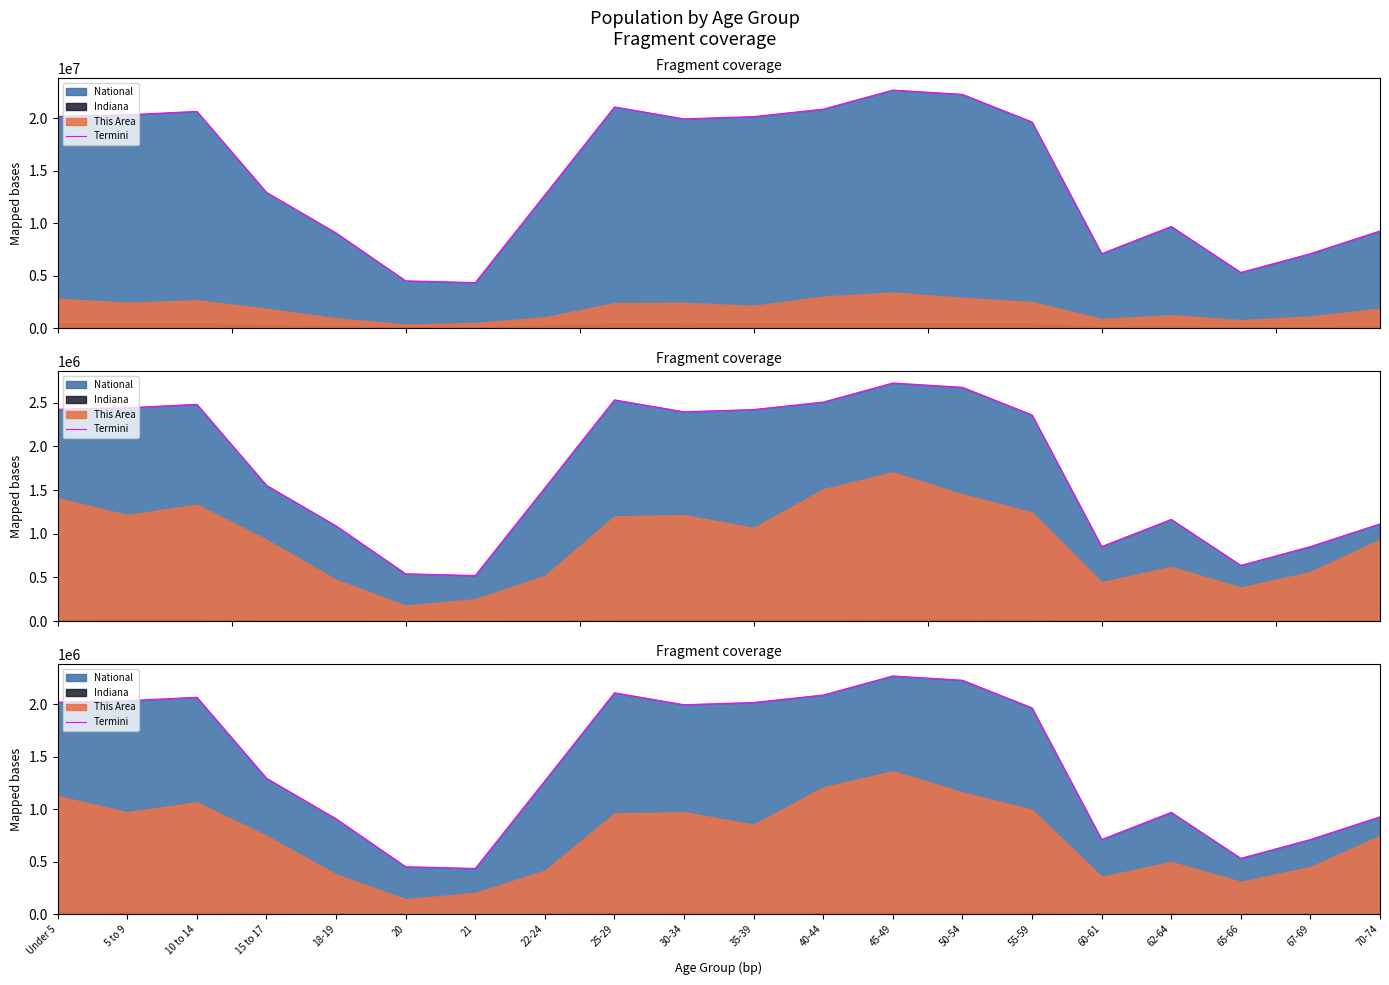

How many points are higher than both their immediate neighbors (excluding endpoints)?

4